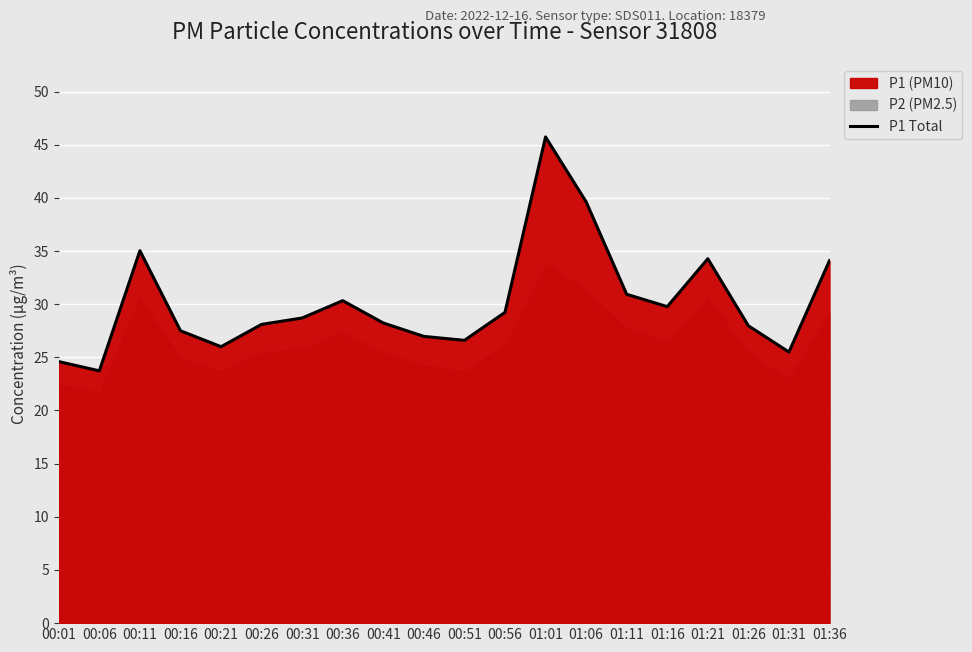

True or false: the data shows 23.7 at 00:06.

True